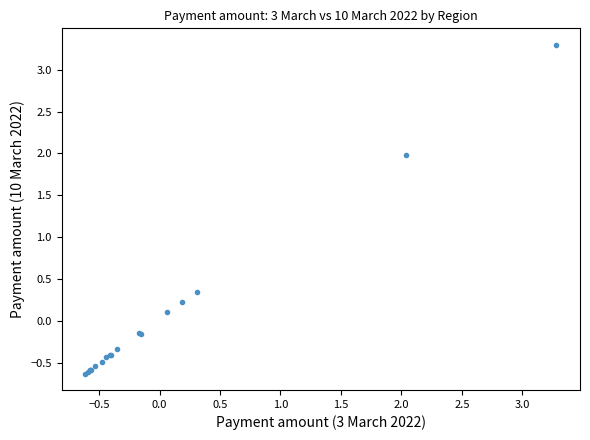

What Y value in the scatter plot is closest to 1?

0.3